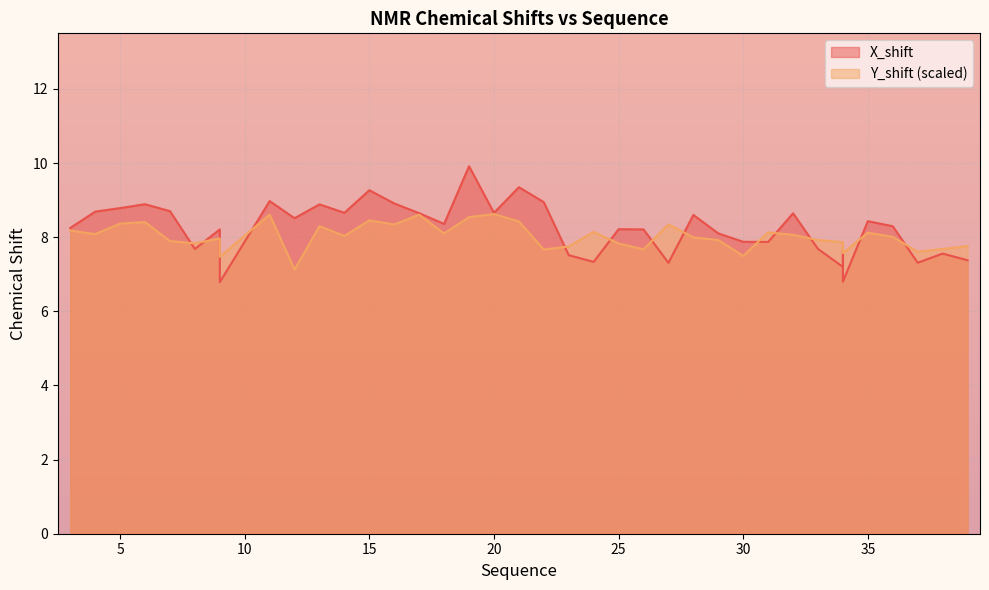

The value of Y_shift at 37 is 13.7. True or false?

False